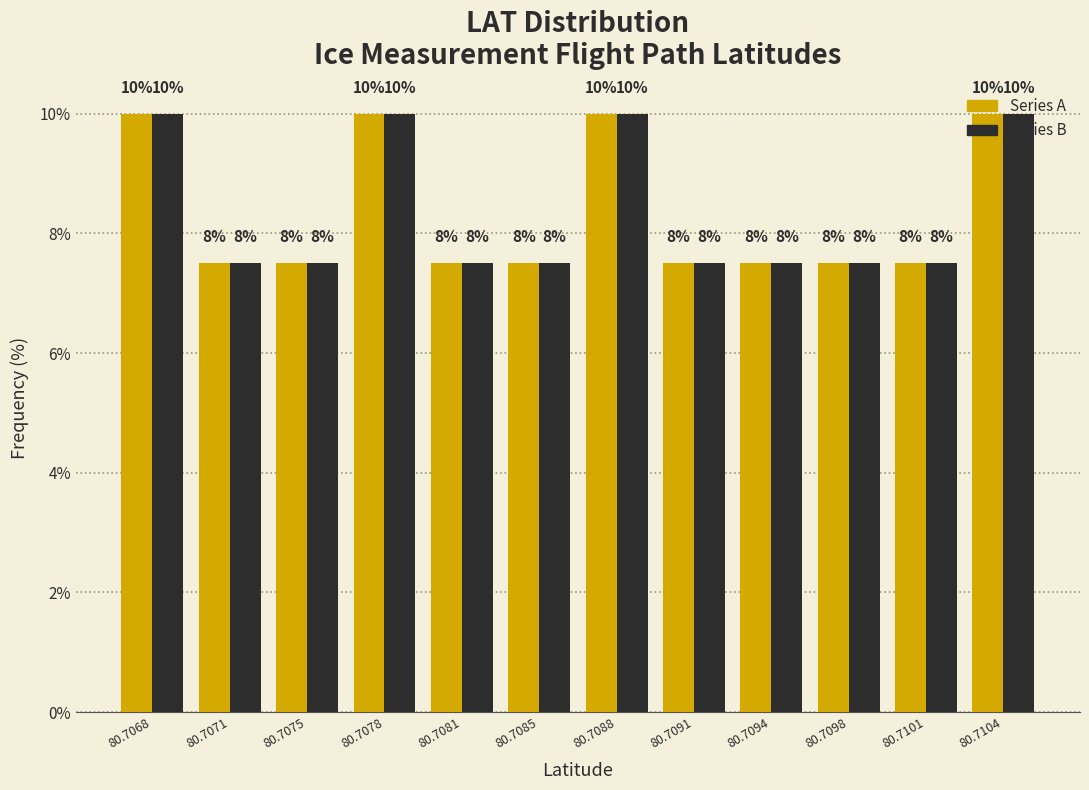

What are all the series names shown in the legend?

Series A, Series B